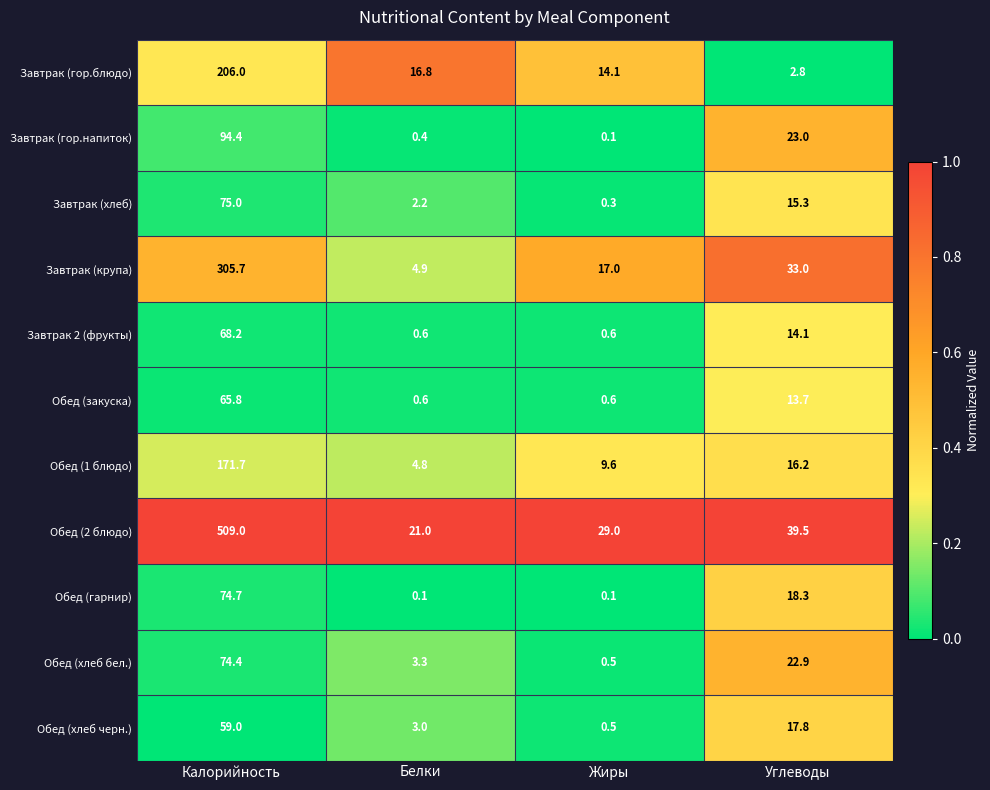

True or false: Обед (хлеб черн.) has a value of 0.5 at Жиры.

True